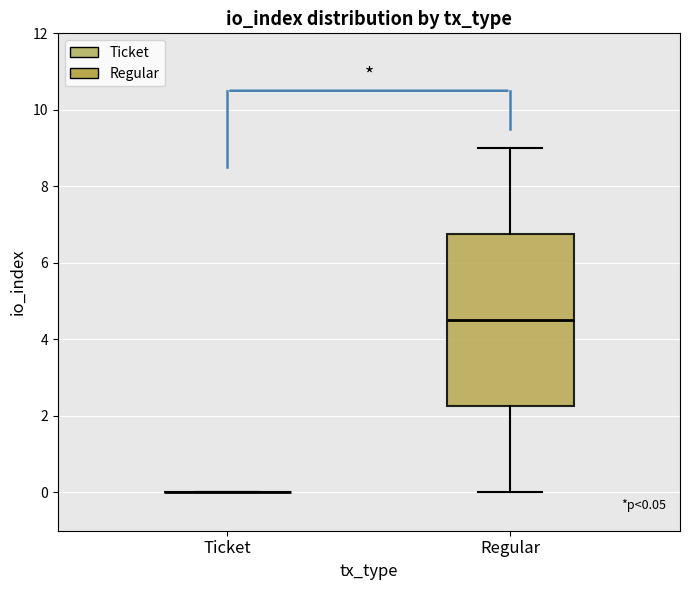

Comparing the boxes themselves (not the whiskers), which one is the tallest?

Regular